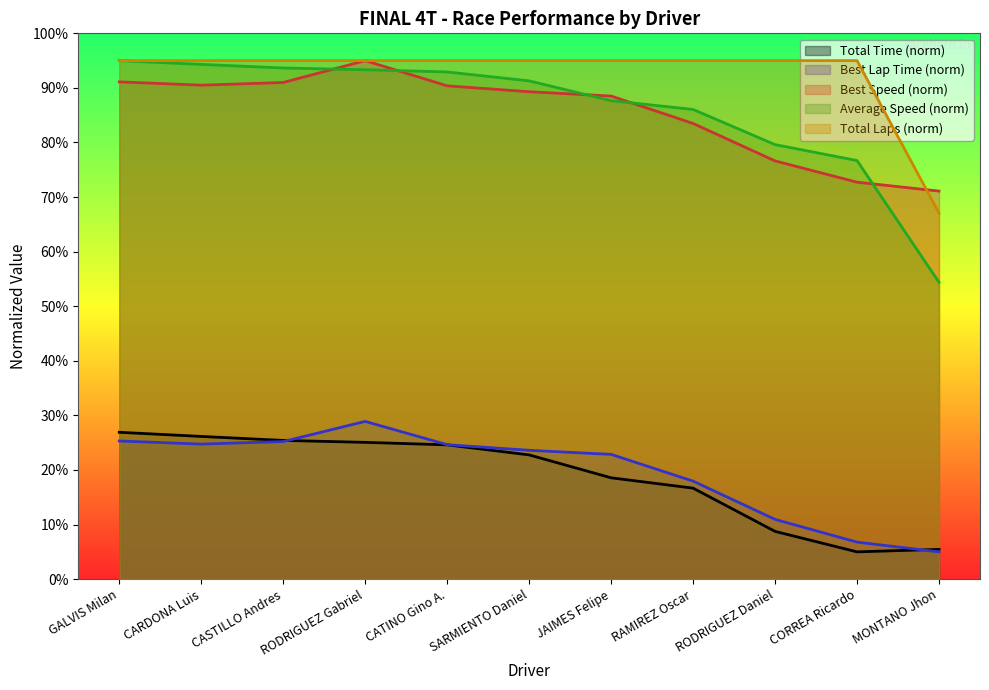

What is the value of the Best Lap time point at the 9th from the left?

10.9